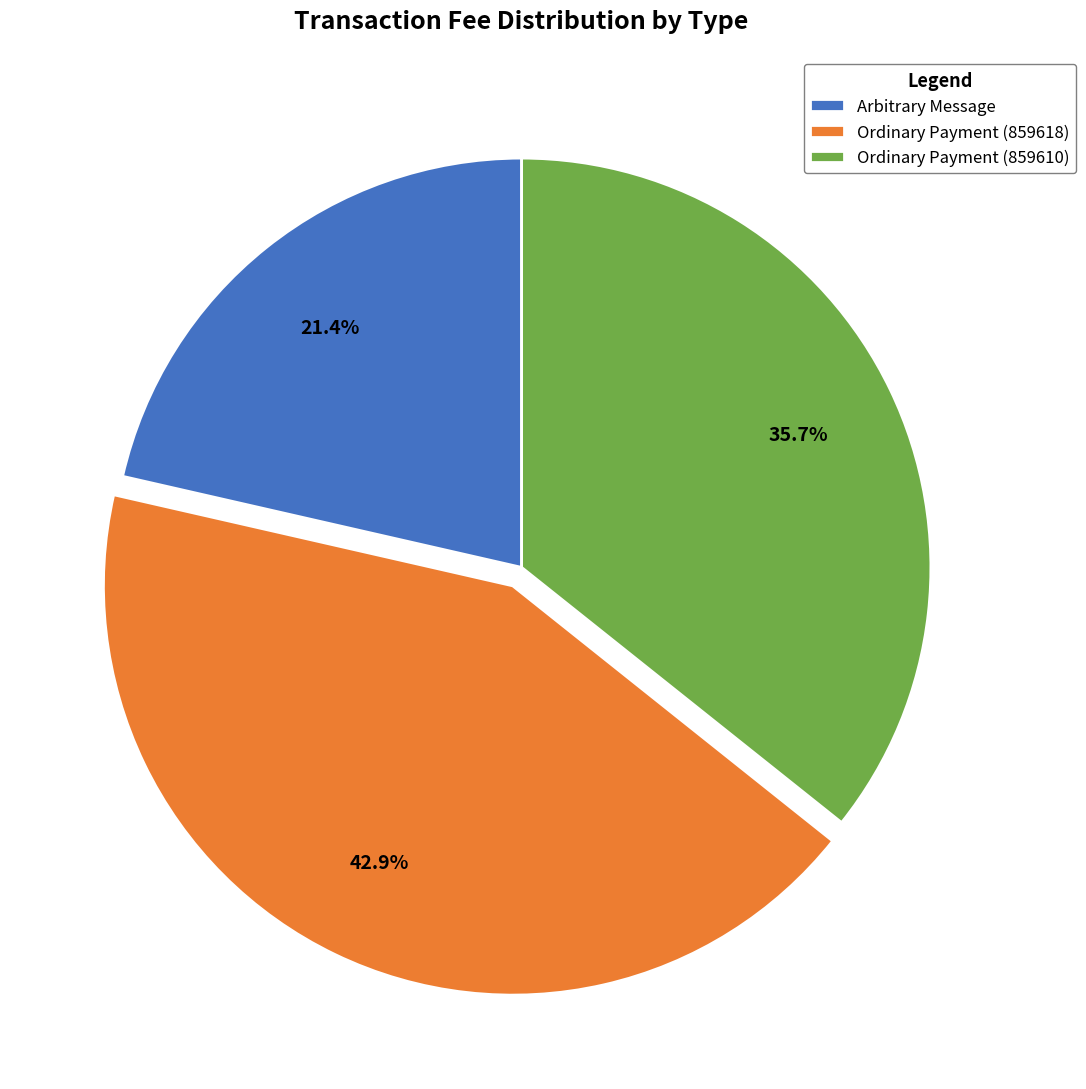

Is there any slice that represents more than half of the pie?

No